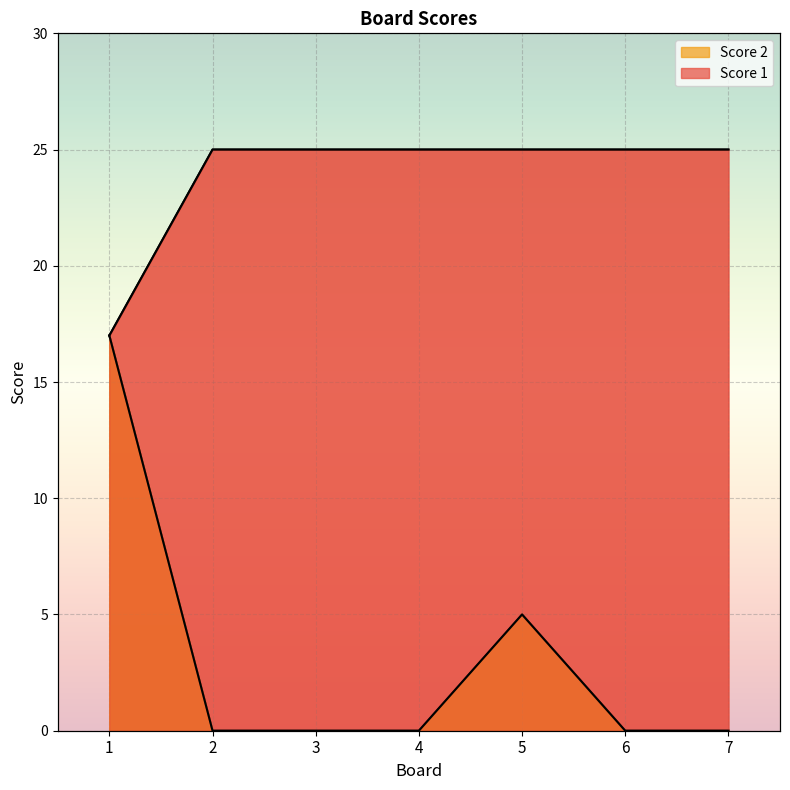

Which has a higher value, 7 or 6?

7